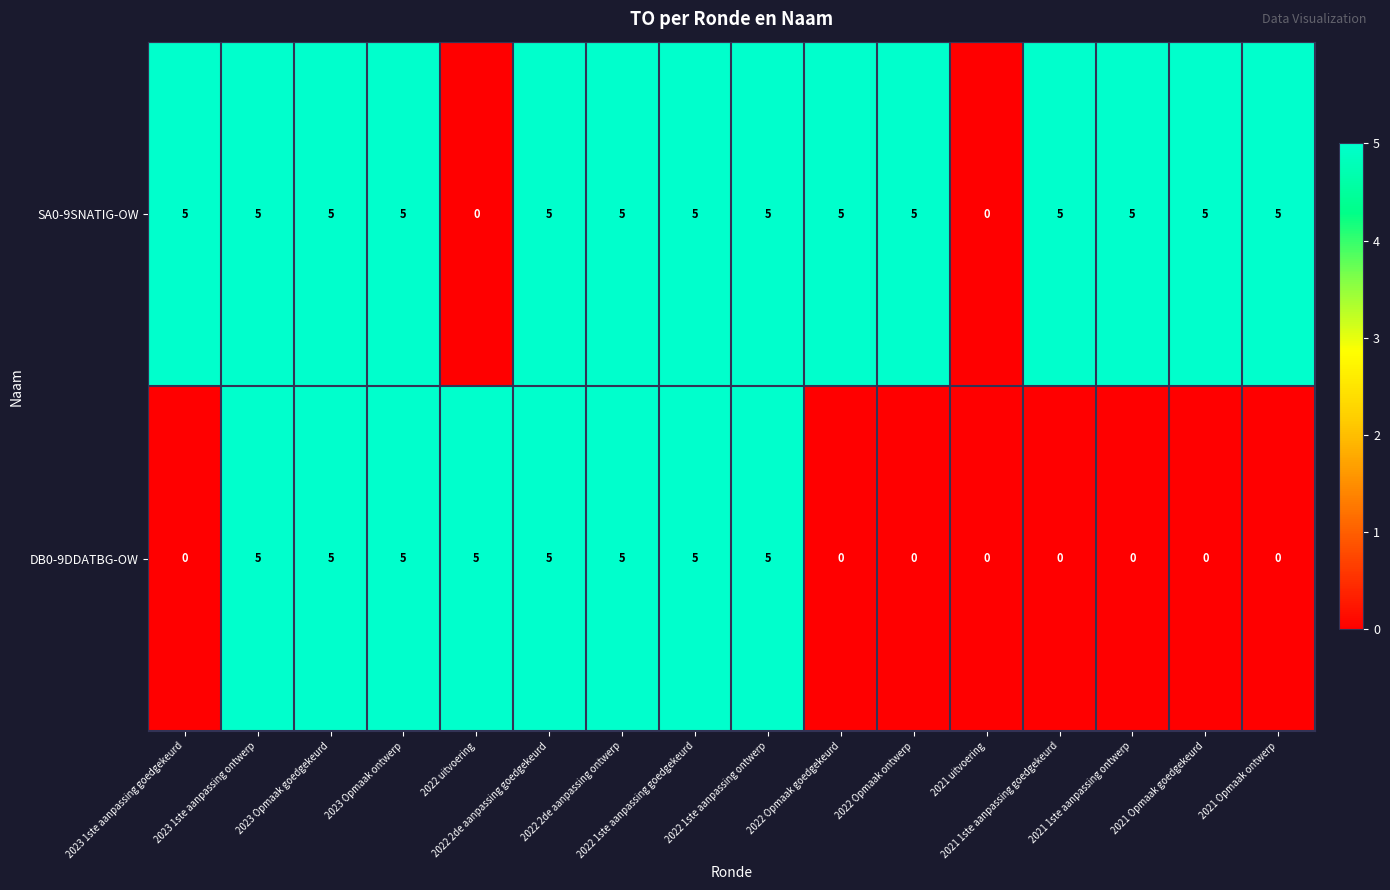

List the series in order of their overall mean, highest first.

SA0-9SNATIG-OW, DB0-9DDATBG-OW